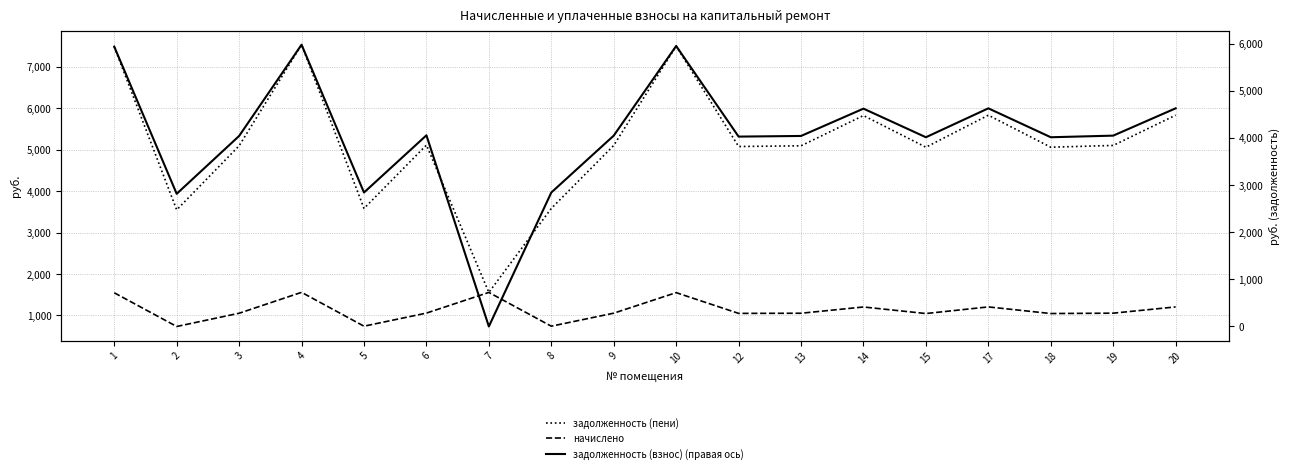

Count the number of data series in this chart.

3